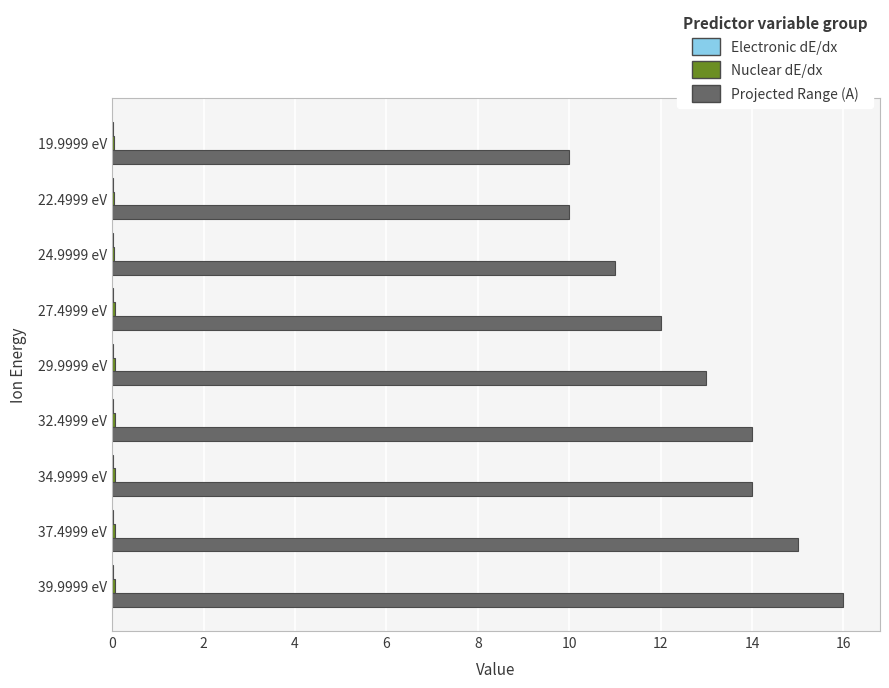

Which series has the largest total across all categories?

Projected Range (A)